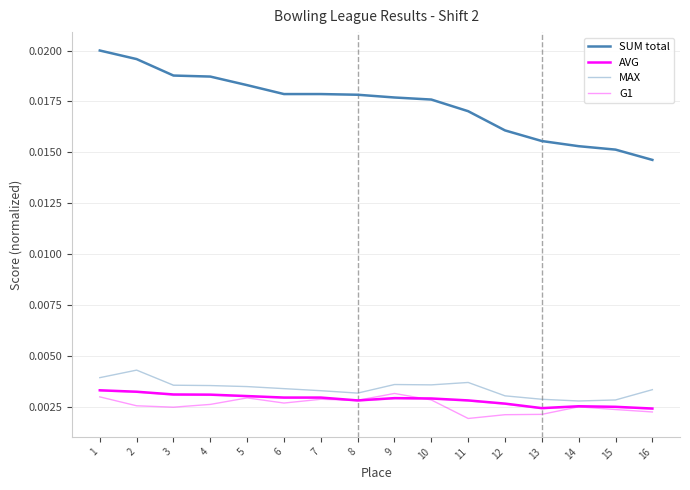

Which series has the largest range (max minus min)?

SUM total